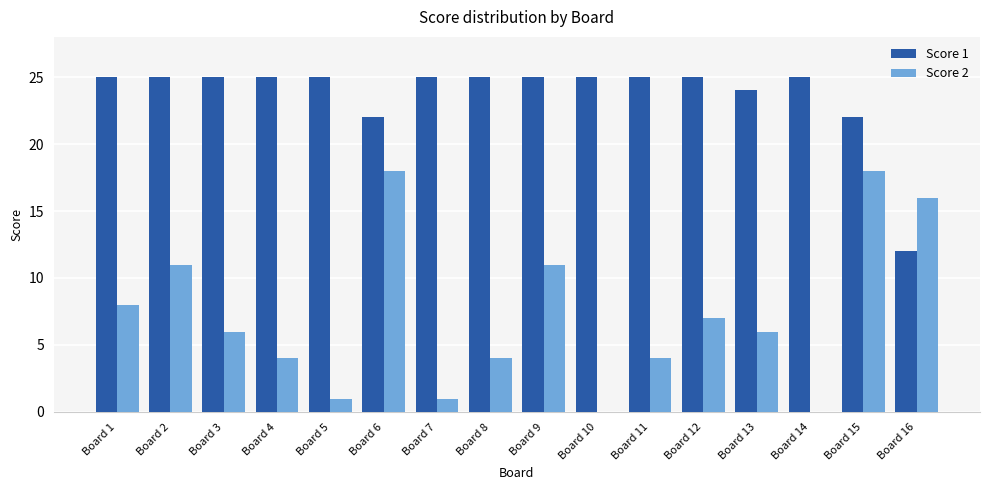

The value of Score 2 at Board 12 is 7. True or false?

True